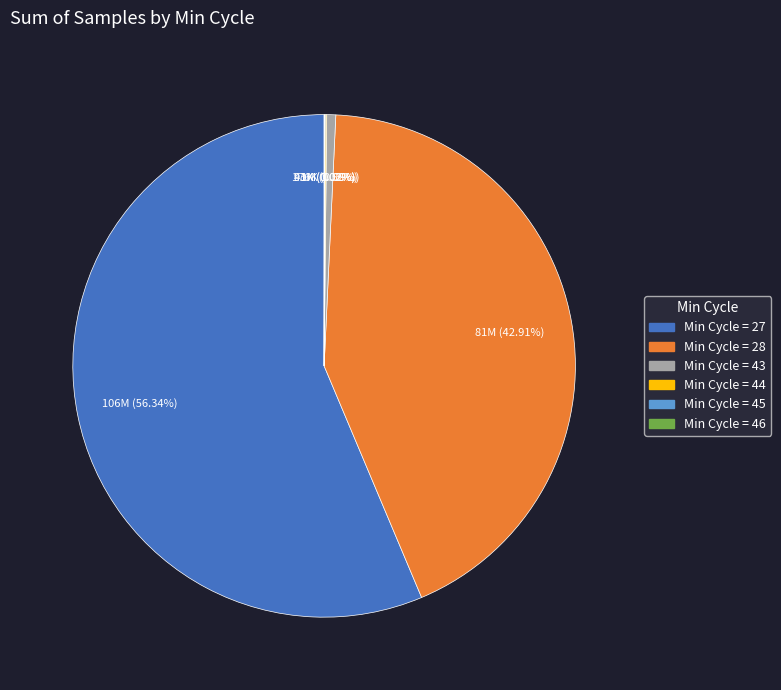

To the nearest percent, what is the average slice percentage?

17%